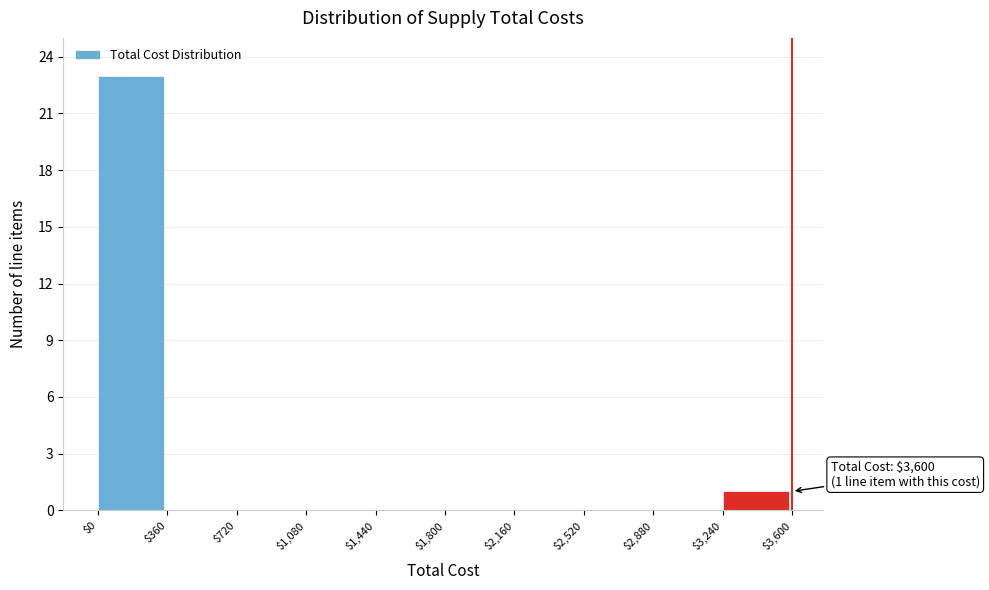

Over which range of the x-axis is the bar tallest?

$0 to $360